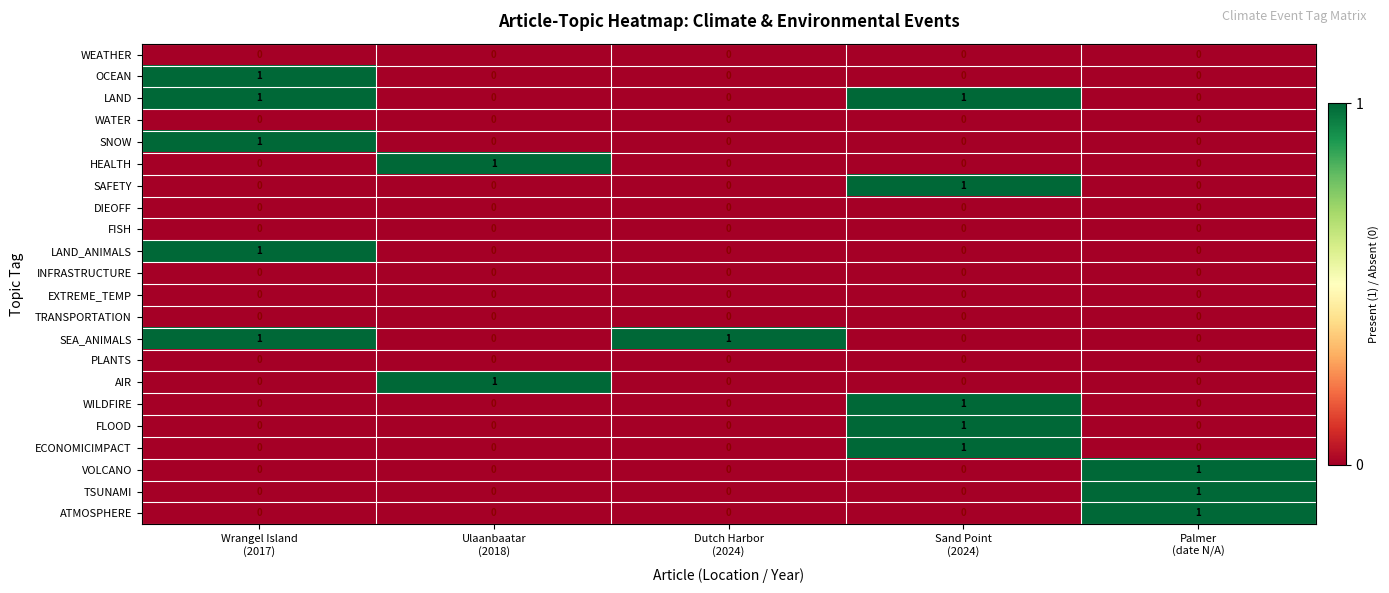

Count the ATMOSPHERE values in the range 0 to 1.

5